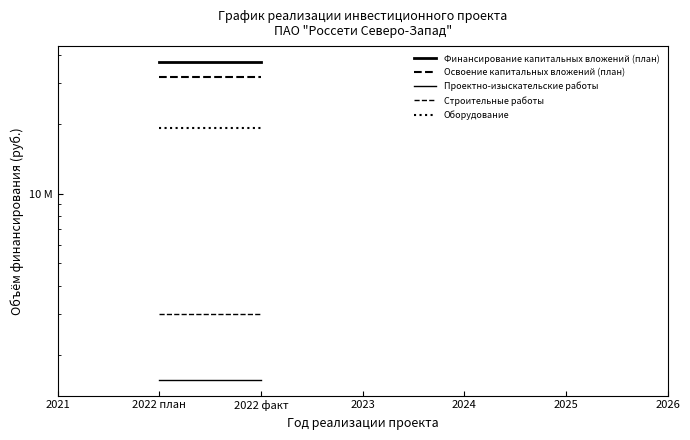

Rank the series at 2022 план from lowest to highest value.

Проектно-изыскательские работы, Строительные работы, Оборудование, Освоение капитальных вложений (план), Финансирование капитальных вложений (план)